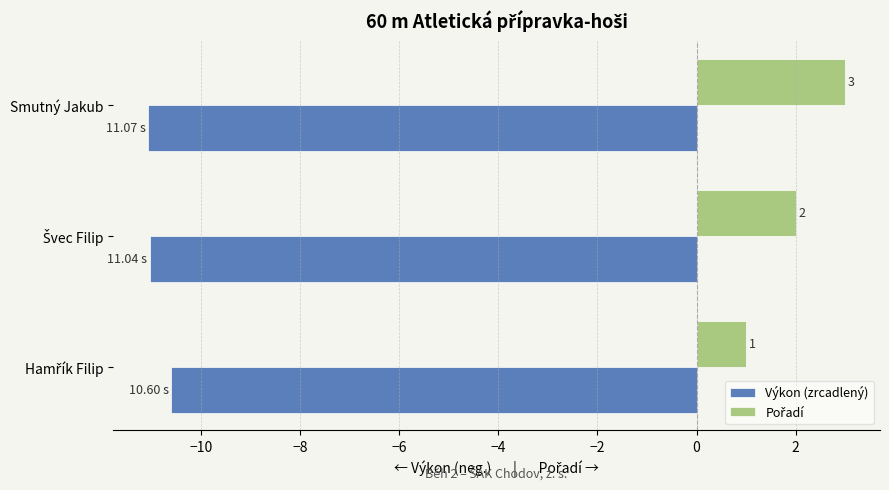

Which label corresponds to the largest value in the chart?

Smutný Jakub